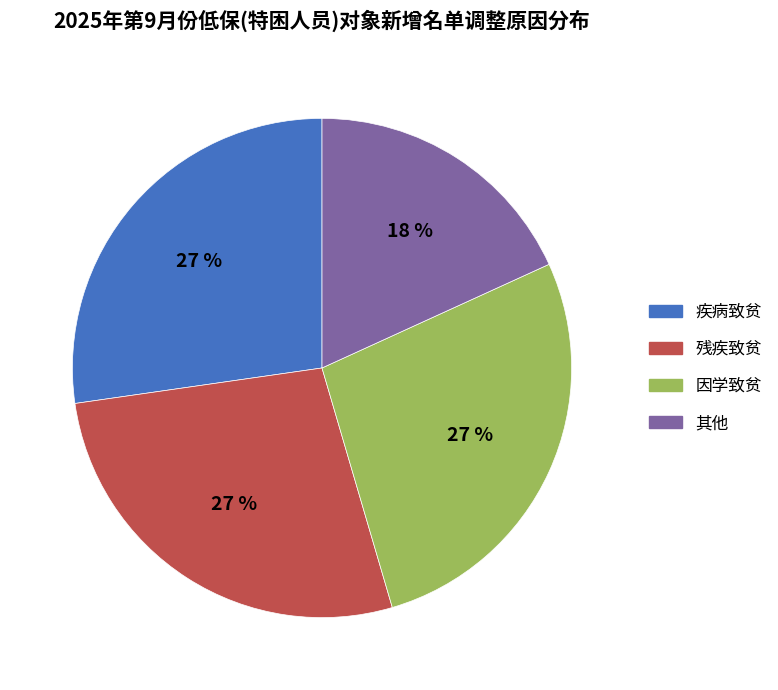

Is 其他 the majority of the pie?

No